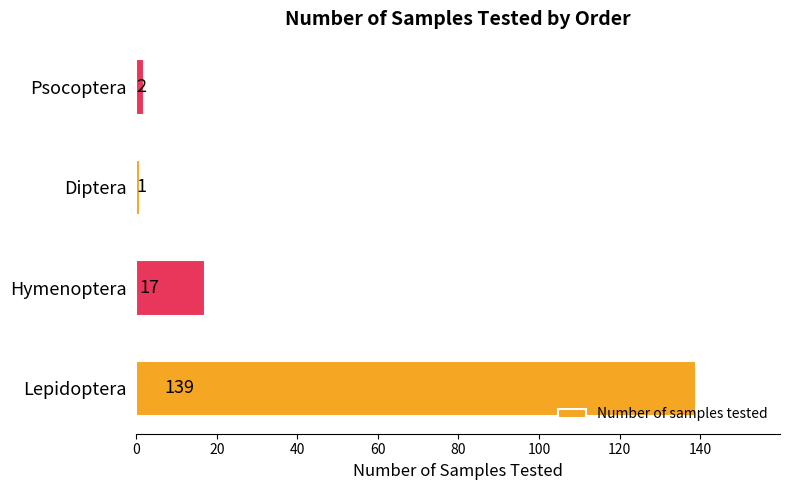

What is the sum of all values?

159